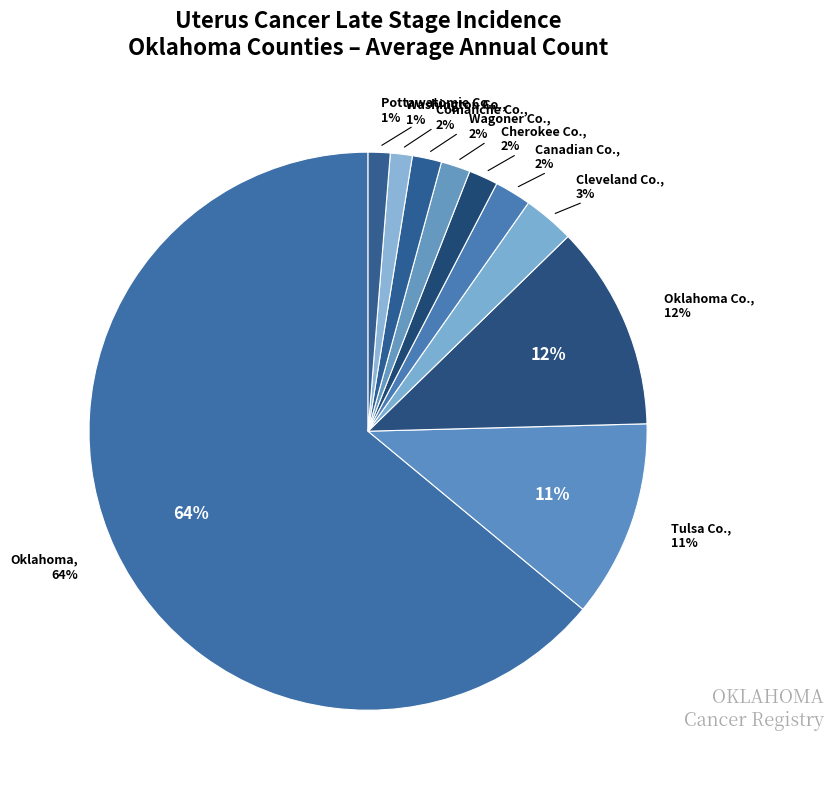

True or false: Tulsa County accounts for 6% of the total.

False